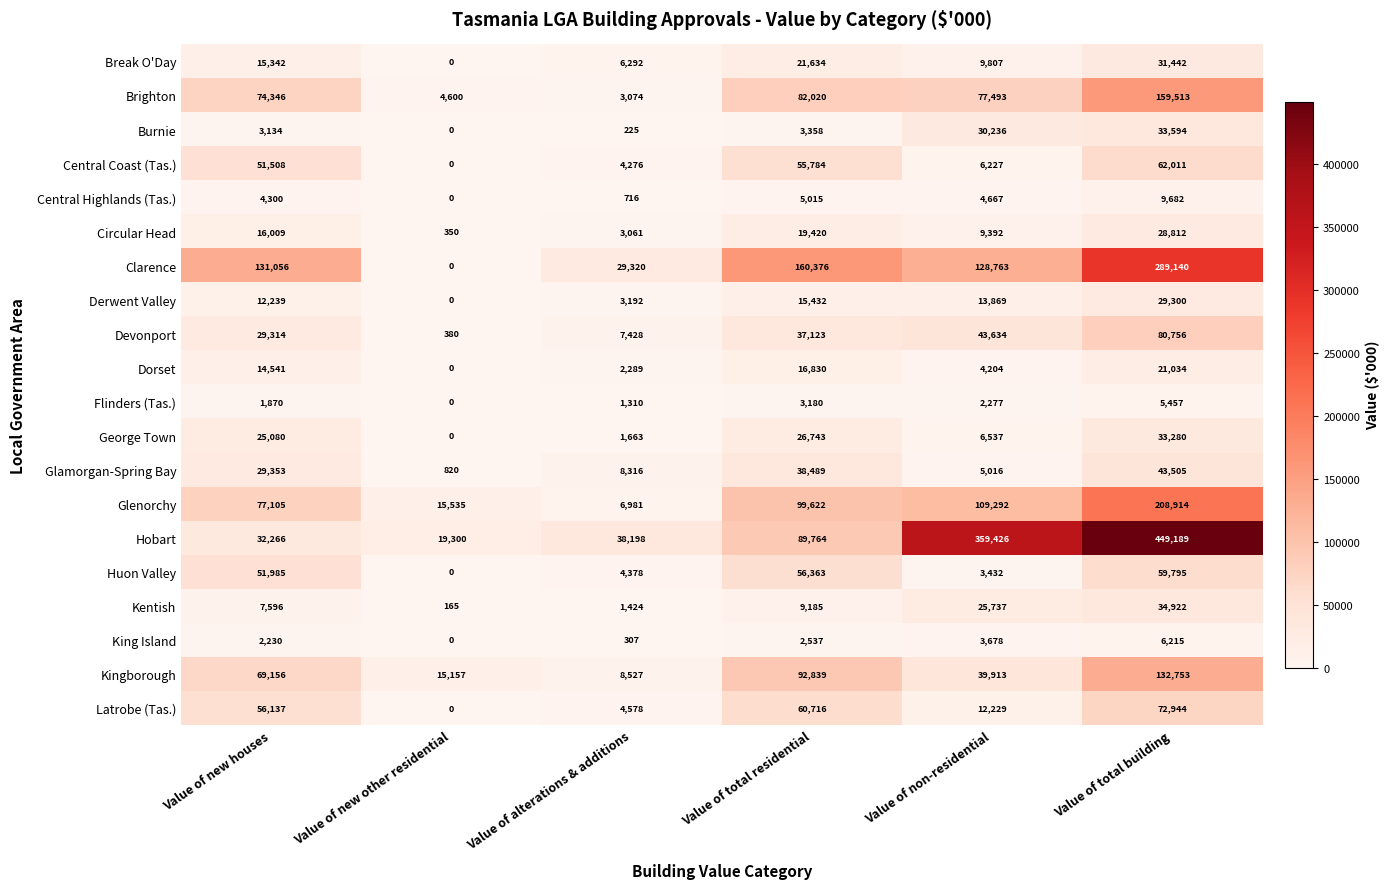

Is it true that George Town equals 0 at Value of new other residential?

True